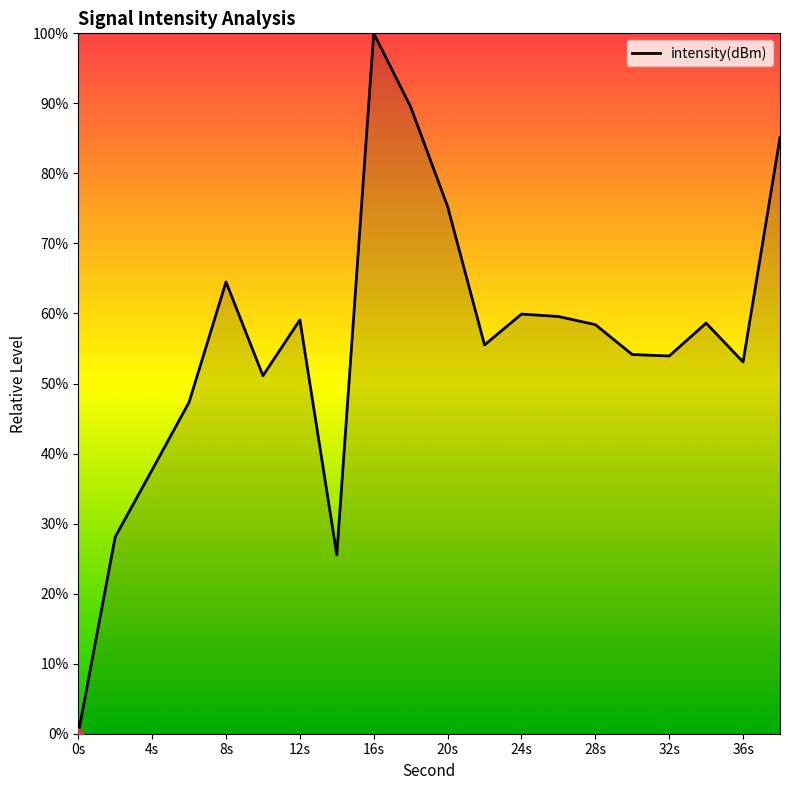

What is the difference between the maximum and minimum values?

100.0